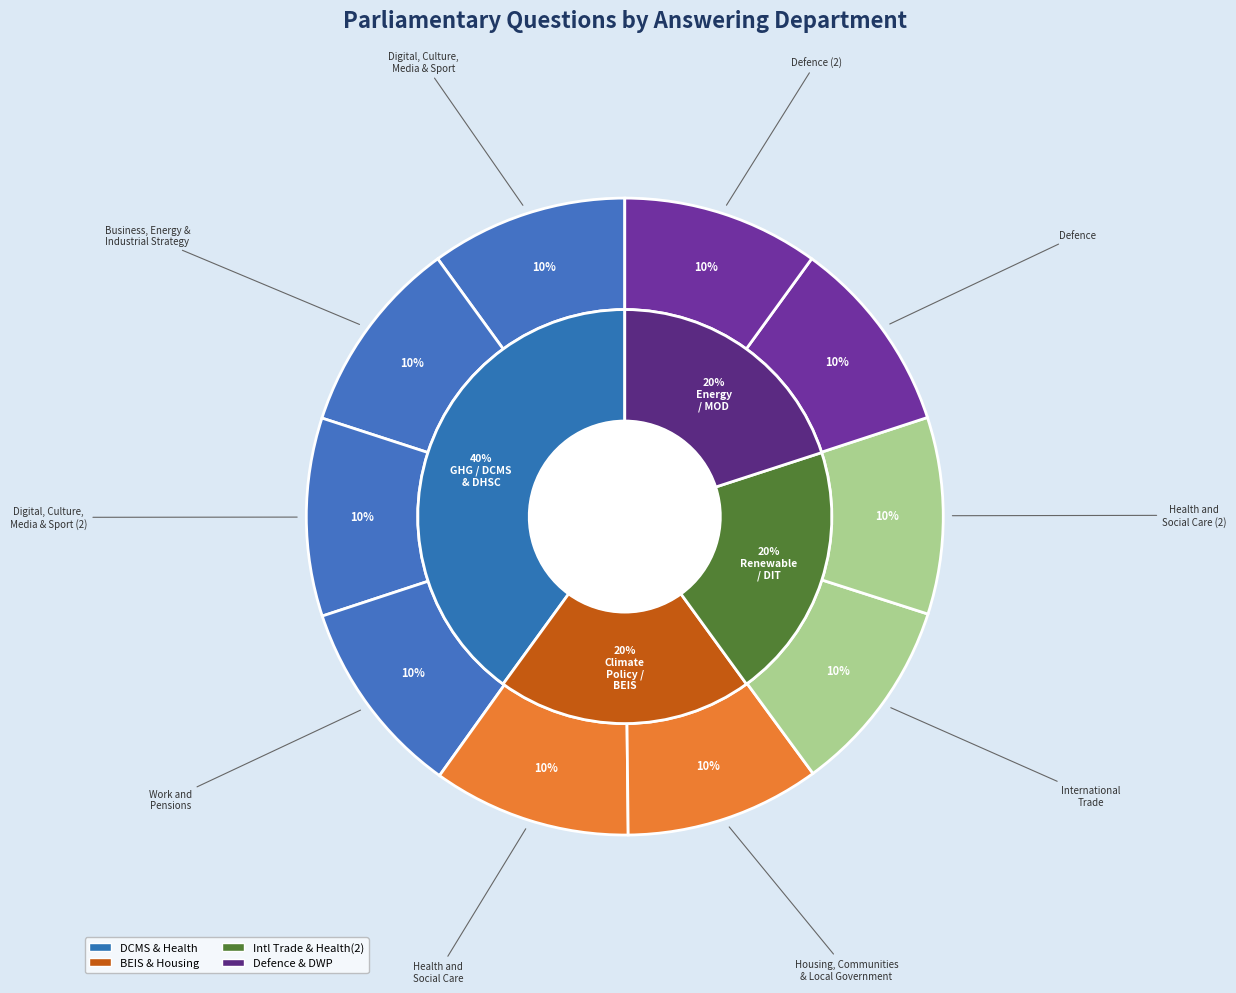

To the nearest percent, what portion does International Trade represent?

10%